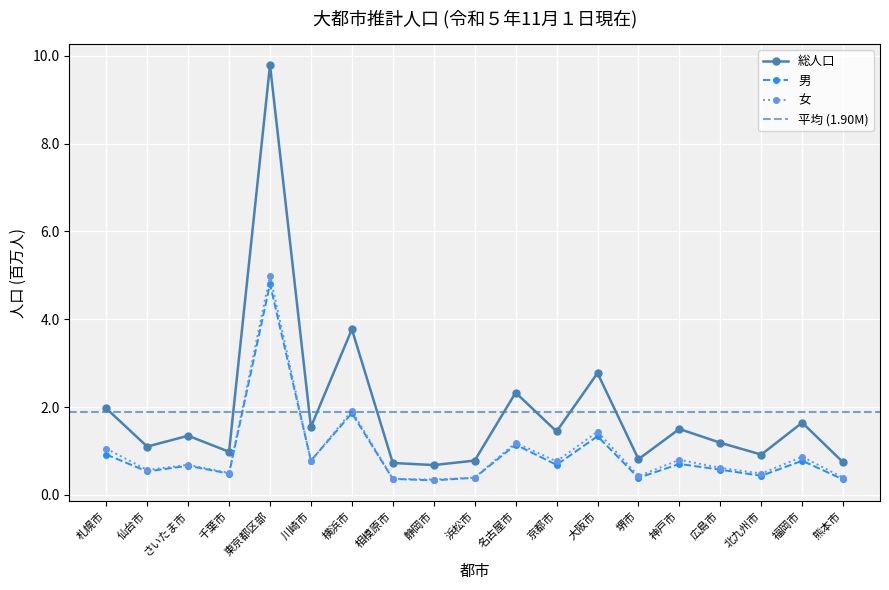

What are all the series names shown in the legend?

総人口, 男, 女